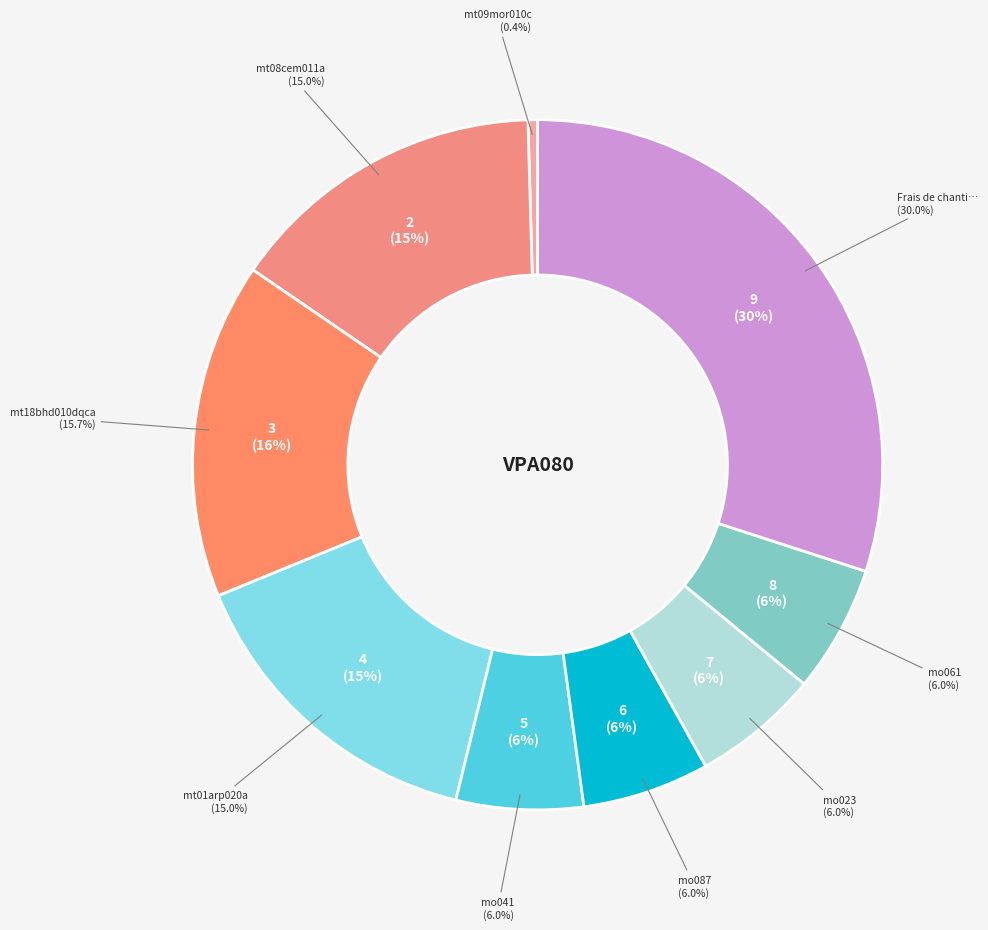

Does mo023 account for over 50% of the chart?

No